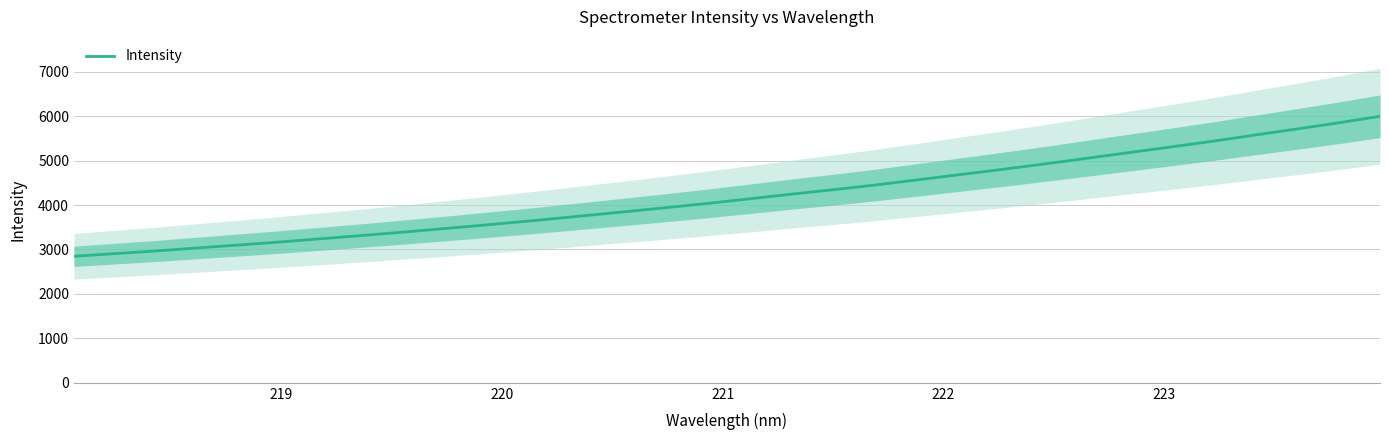

What is the minimum value for Intensity?

2846.3